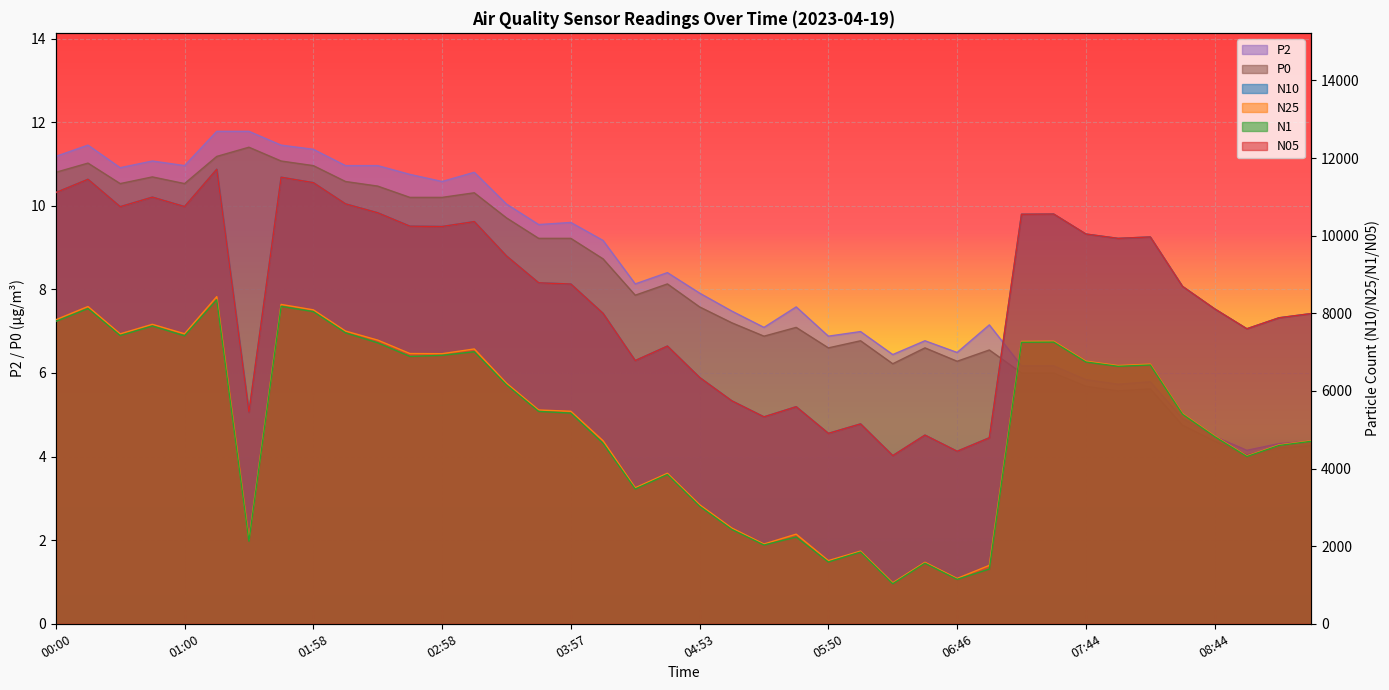

What is the highest value of the P2 series?

11.8